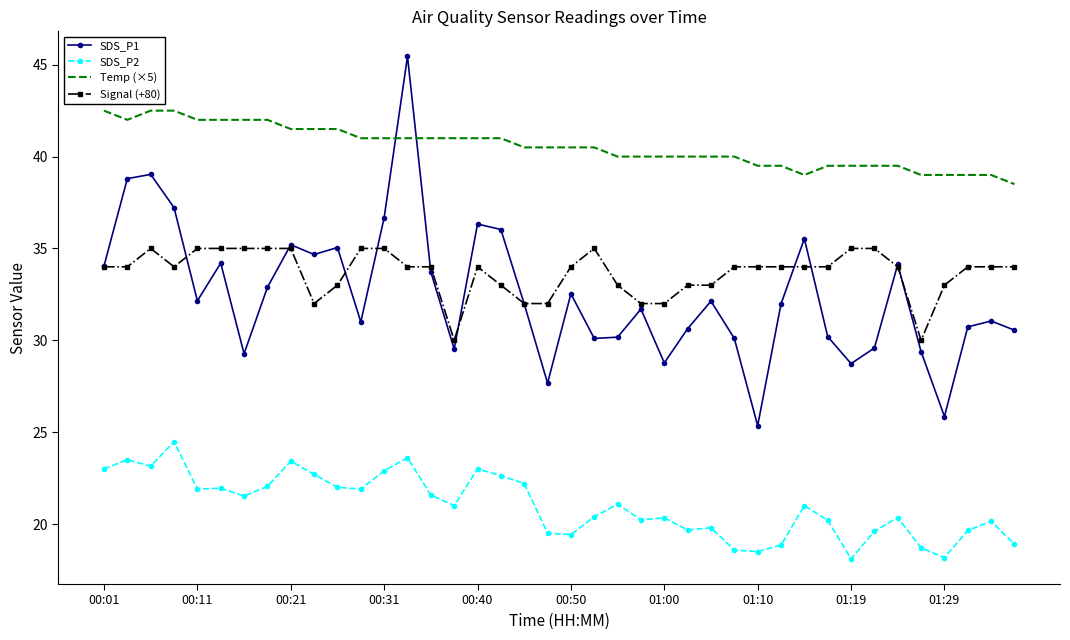

Rank the series by their maximum value, from lowest to highest.

SDS_P2, Signal (+80), Temp (×5), SDS_P1